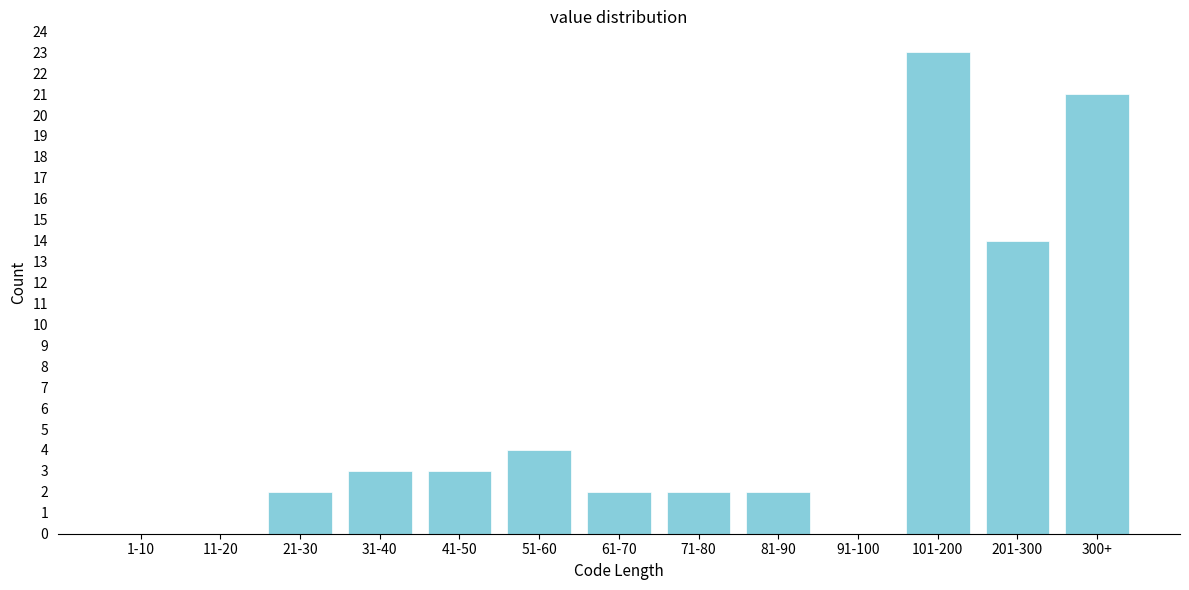

Reading left to right, transcribe all the data shown in this chart.

1-10=0	11-20=0	21-30=2	31-40=3	41-50=3	51-60=4	61-70=2	71-80=2	81-90=2	91-100=0	101-200=23	201-300=14	300+=21